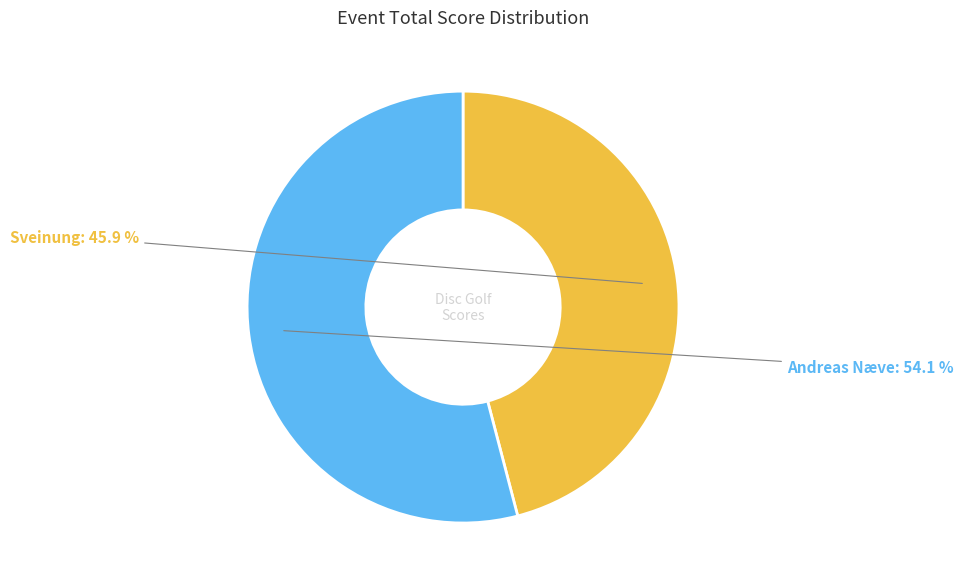

What percentage is the Andreas Næve slice, to the nearest percent?

54%